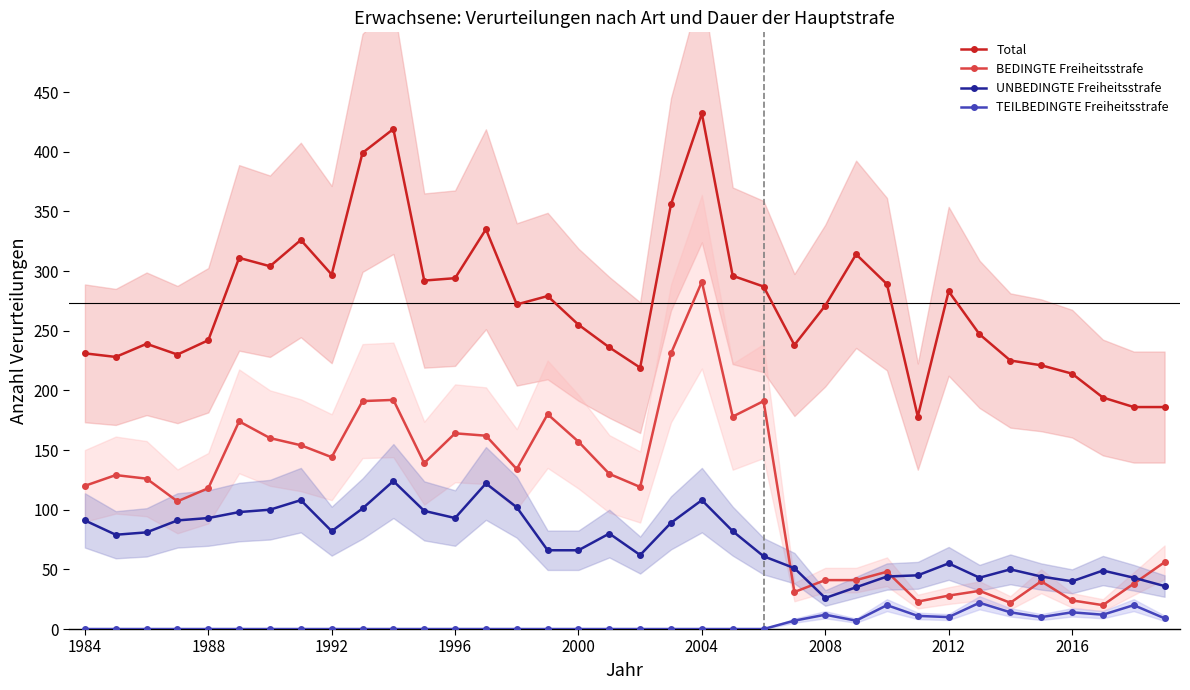

Reading right to left, extract all data points from this chart.

Total: 186	186	194	214	221	225	247	283	178	289	314	271	238	287	296	432	356	219	236	255	279	272	335	294	292	419	399	297	326	304	311	242	230	239	228	231
BEDINGTE Freiheitsstrafe: 56	38	20	24	40	22	32	28	23	48	41	41	31	191	178	291	231	119	130	157	180	134	162	164	139	192	191	144	154	160	174	118	107	126	129	120
UNBEDINGTE Freiheitsstrafe: 36	43	49	40	44	50	43	55	45	44	35	26	51	61	82	108	89	62	80	66	66	102	122	93	99	124	101	82	108	100	98	93	91	81	79	91
TEILBEDINGTE Freiheitsstrafe: 9	20	12	14	10	14	22	10	11	20	7	12	7	0	0	0	0	0	0	0	0	0	0	0	0	0	0	0	0	0	0	0	0	0	0	0